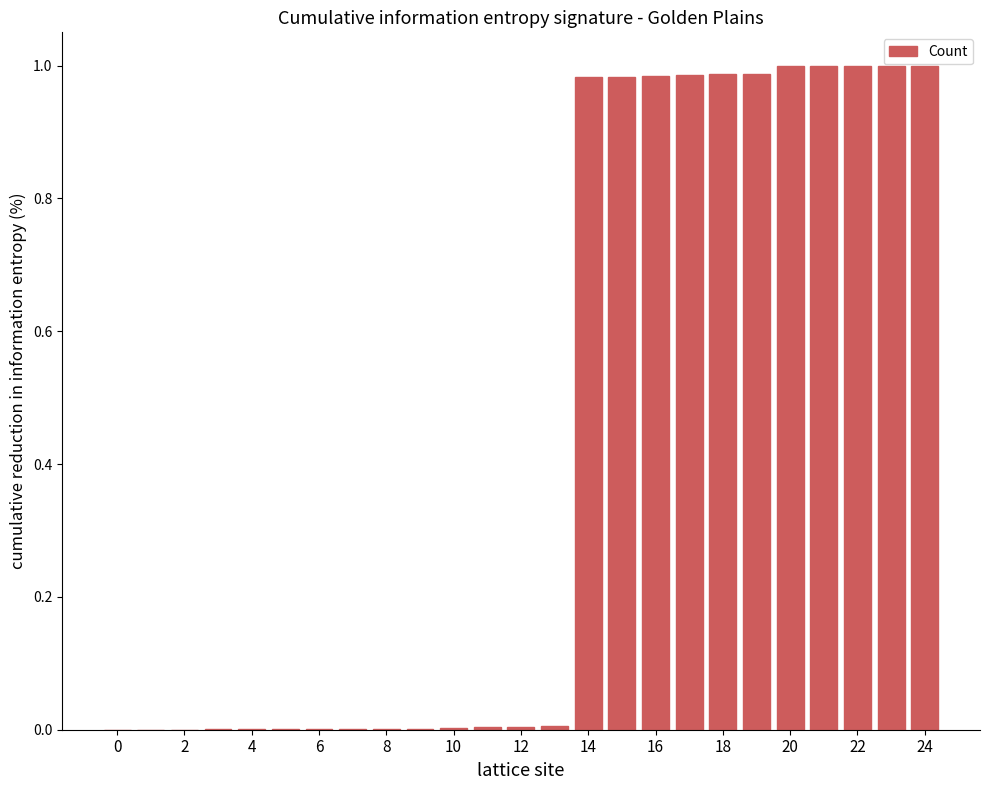

The chart shows a value of 1.0 at 20. True or false?

True